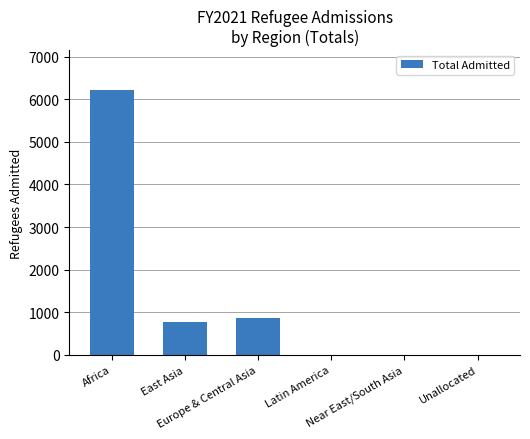

At which category does the chart reach its peak across all series?

Africa